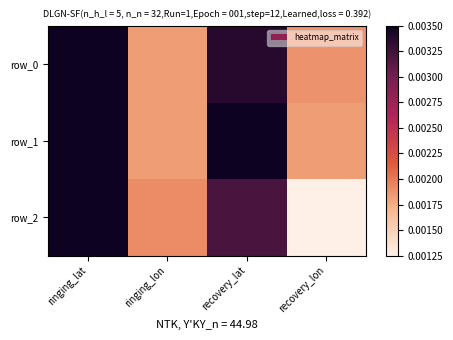

True or false: row_0 has a value of 0.0 at recovery_lon.

True